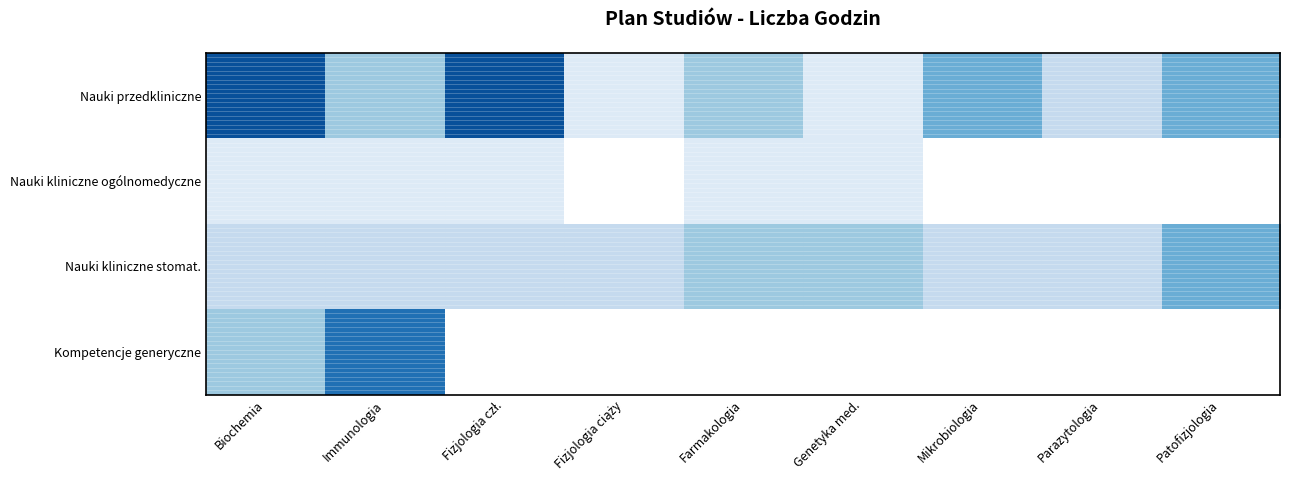

The value of Nauki kliniczne ogólnomedyczne at Biochemia is 38.2. True or false?

False